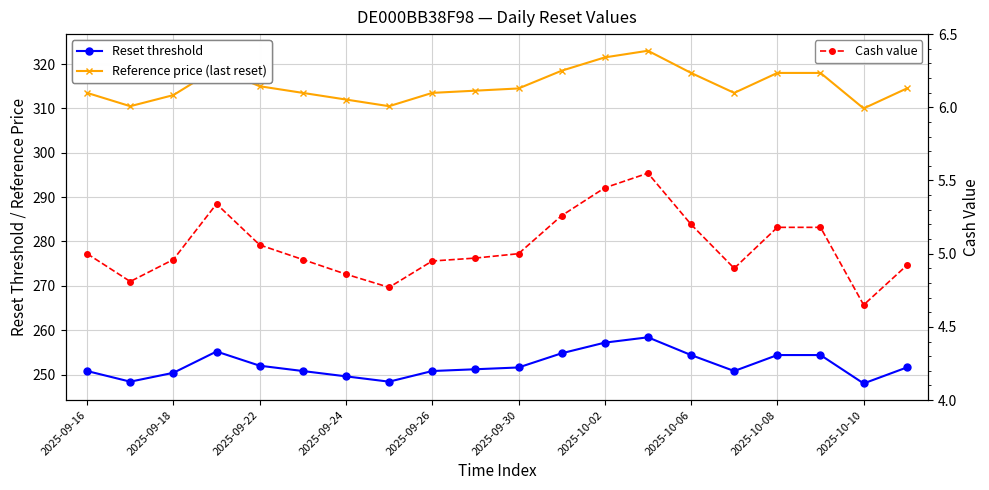

True or false: Reference price (last reset) and Cash value cross at least once.

False